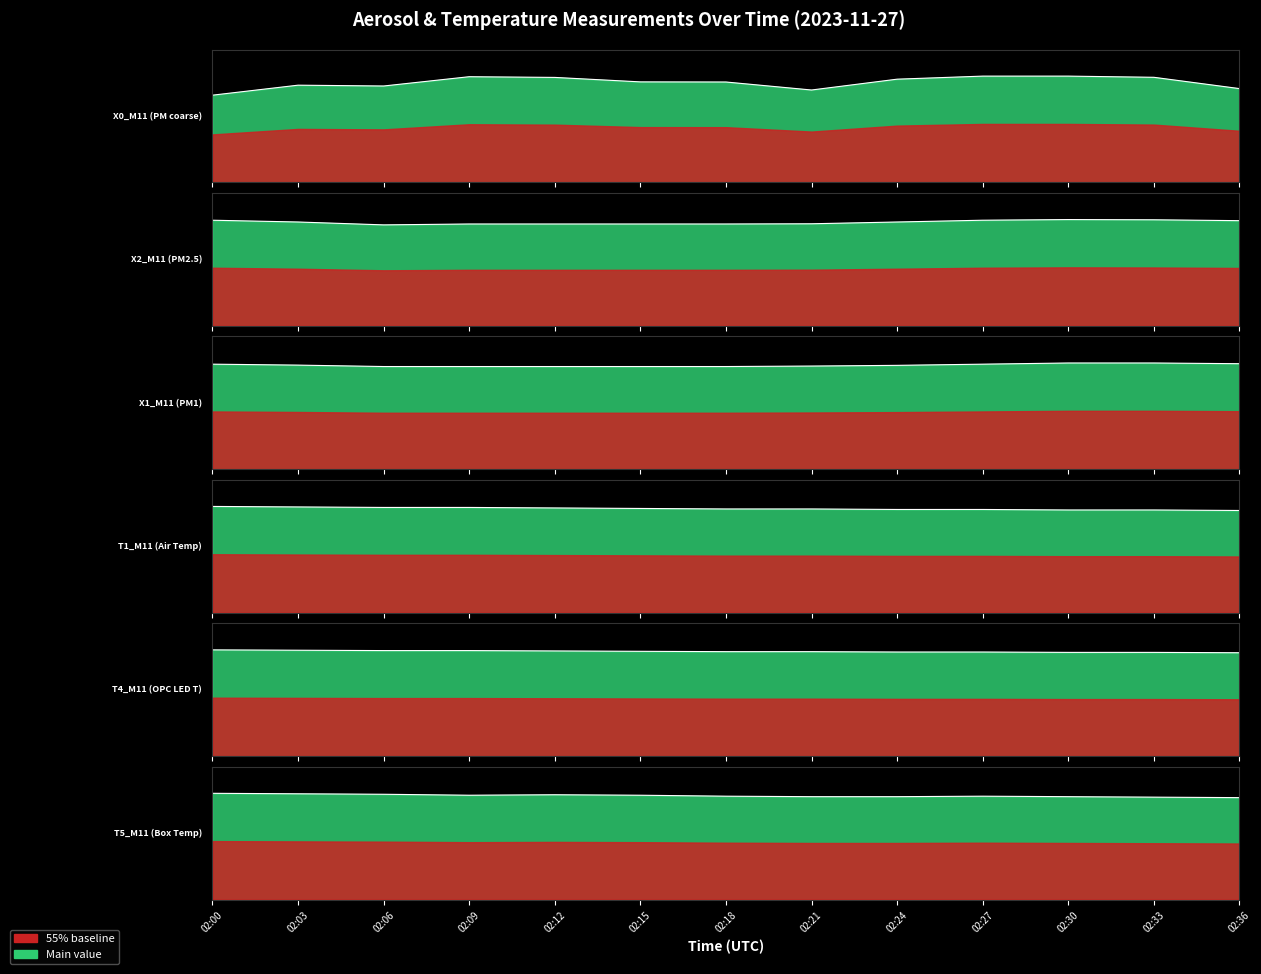

Count the T4_M11 (OPC LED T) values in the range 29 to 30.

10